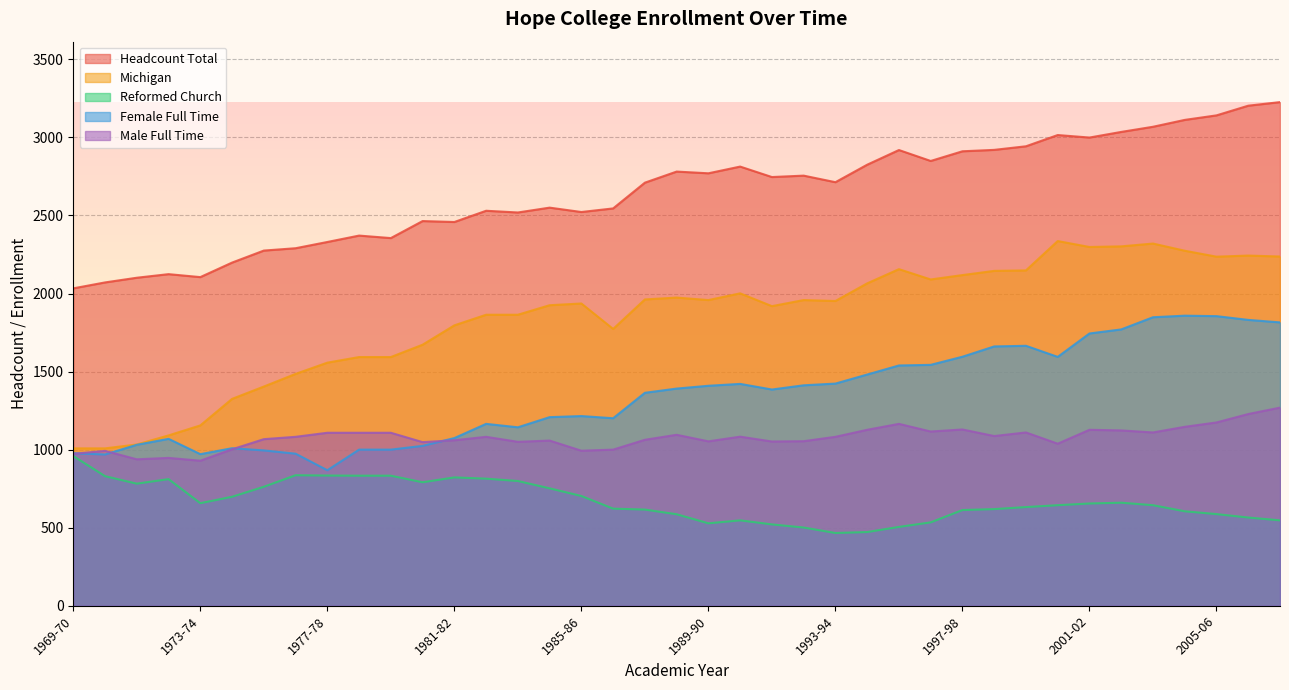

What is the difference between the second highest and second lowest values in the Male Full Time series?

290